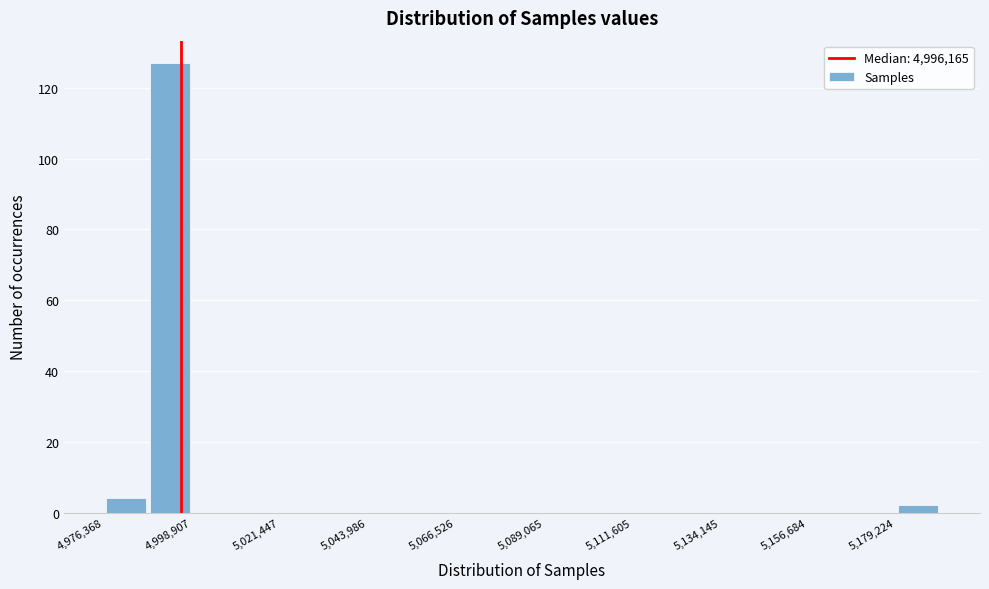

Read against the x-axis, roughly where is the centre of the tallest bar?

4995000